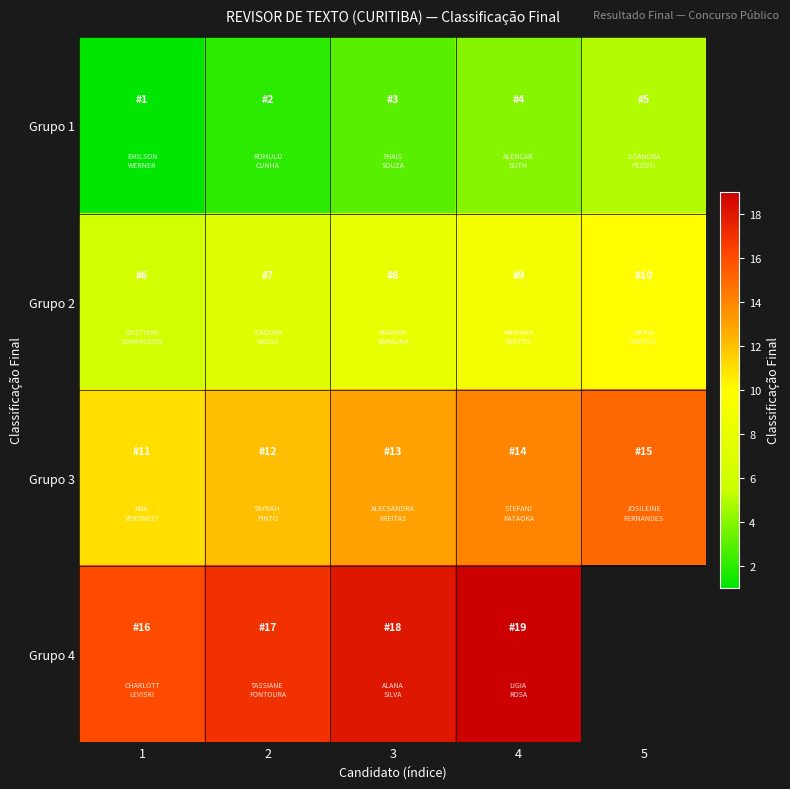

What is the smallest value displayed?

1.0